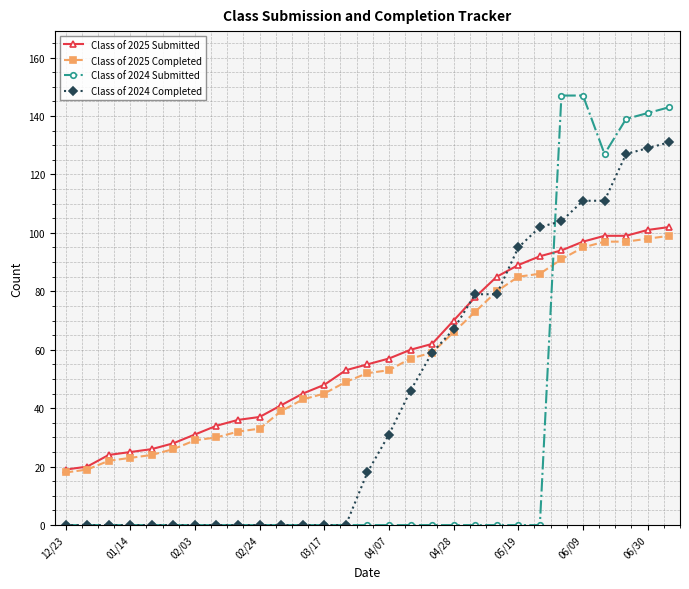

What is the maximum value shown in the chart?

147